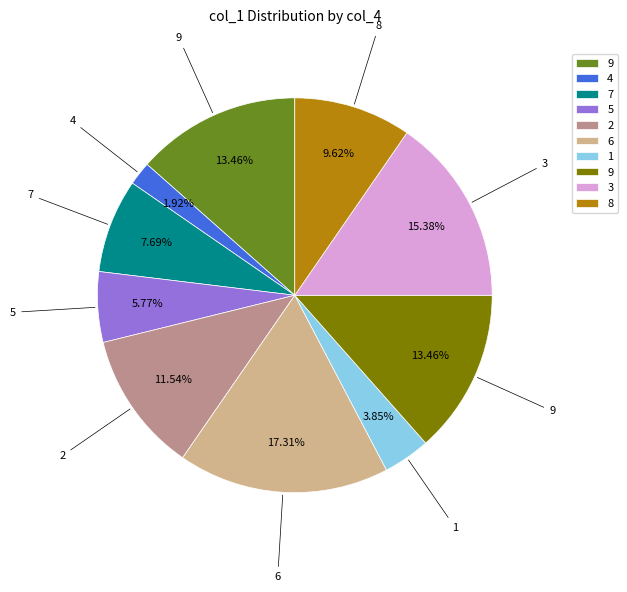

Is there any slice that represents more than half of the pie?

No